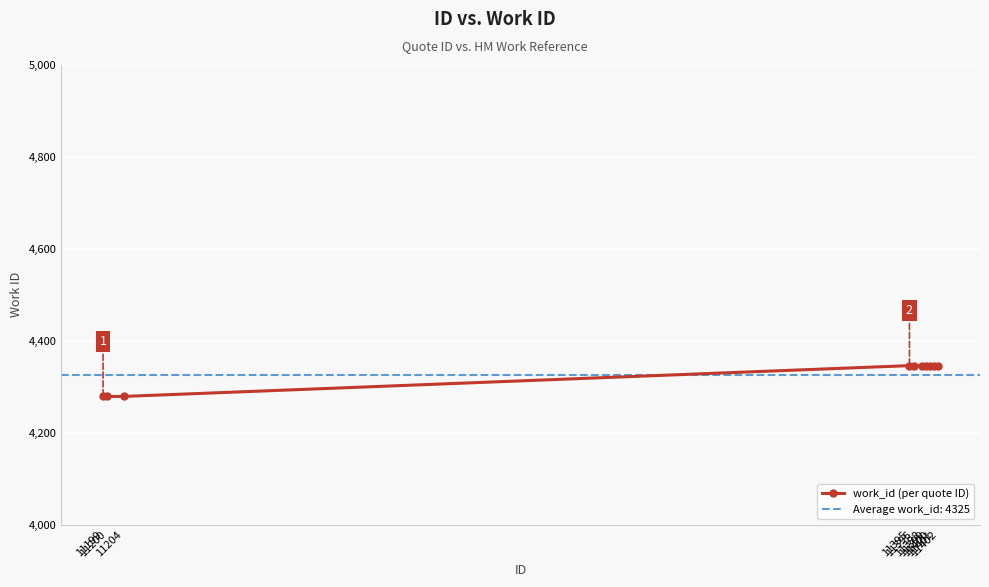

What is the sum of all values?

43259